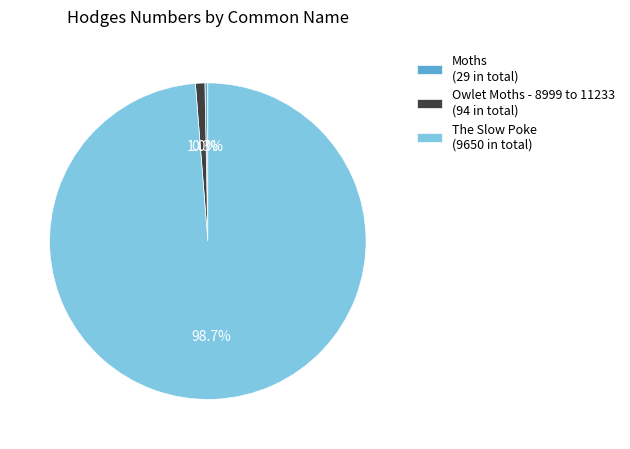

What is the ratio of the value at Owlet Moths - 8999 to 11233 (94 in total) to the value at Moths (29 in total)?

3.2